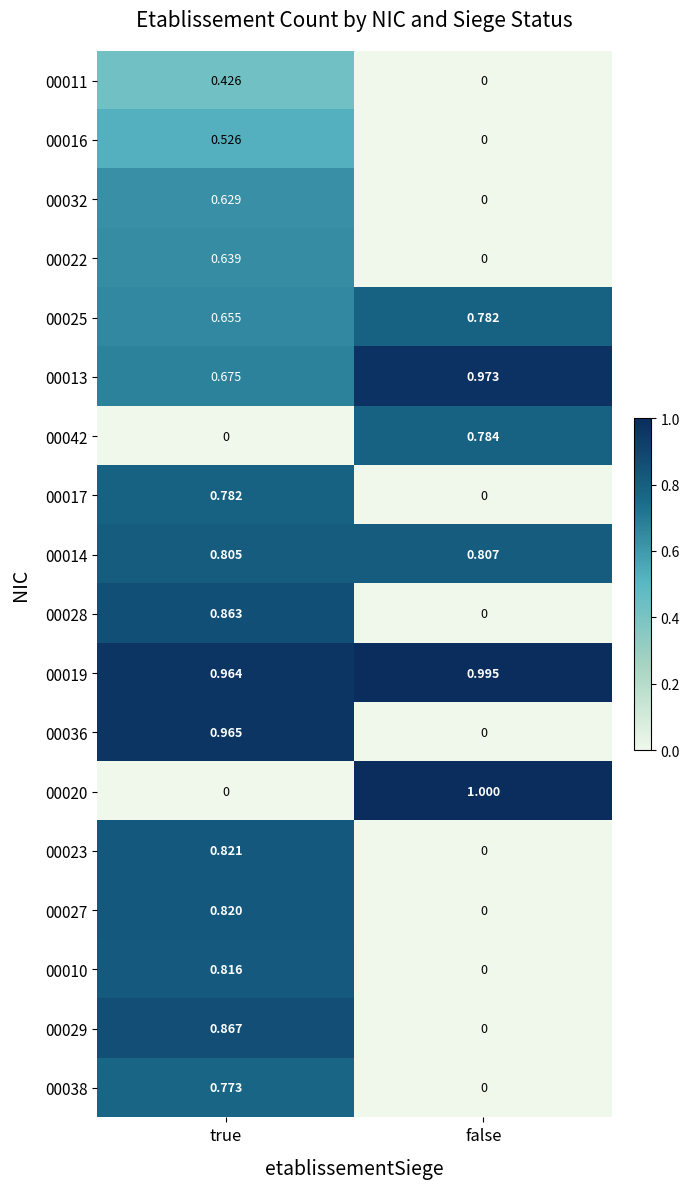

Rank the categories by 00019 value from lowest to highest.

true, false